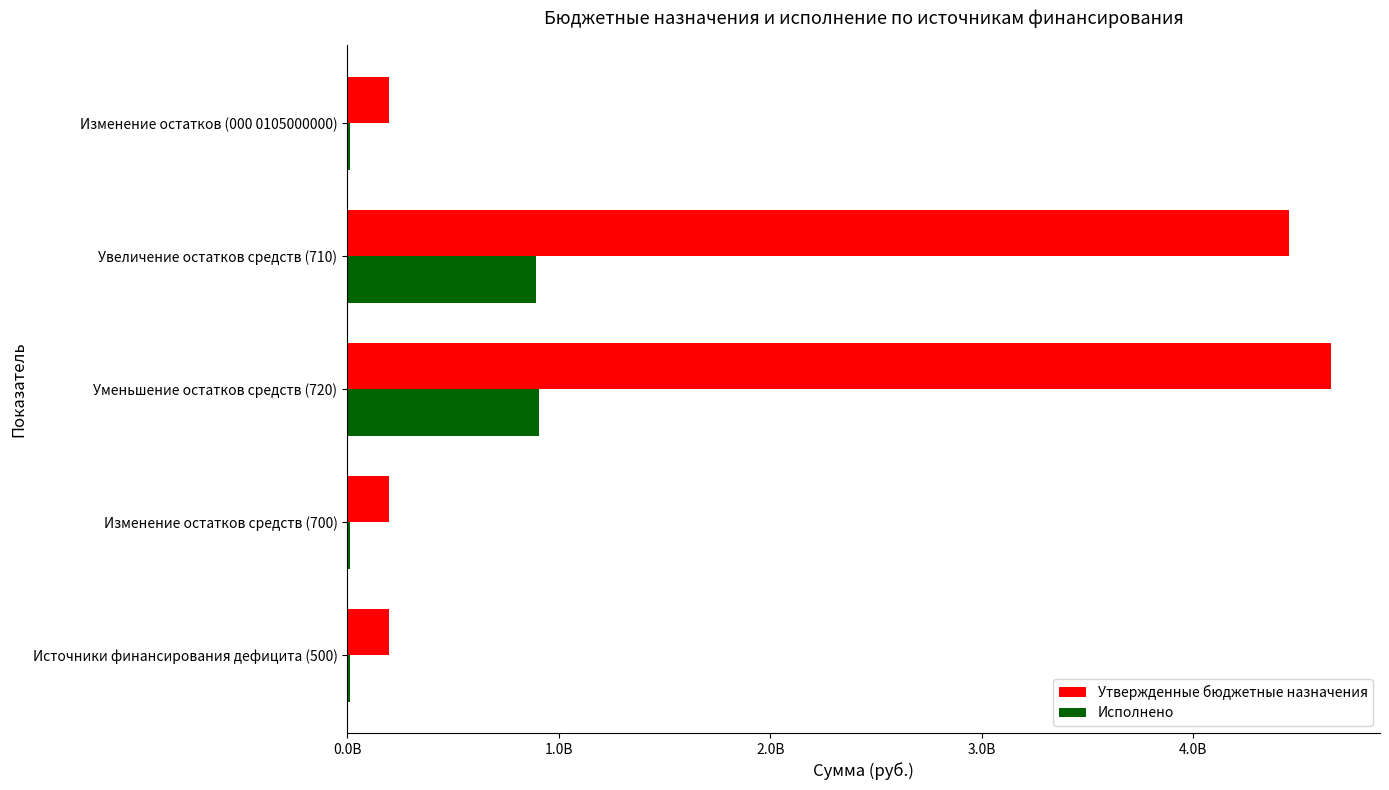

What are all the series names shown in the legend?

Утвержденные бюджетные назначения, Исполнено